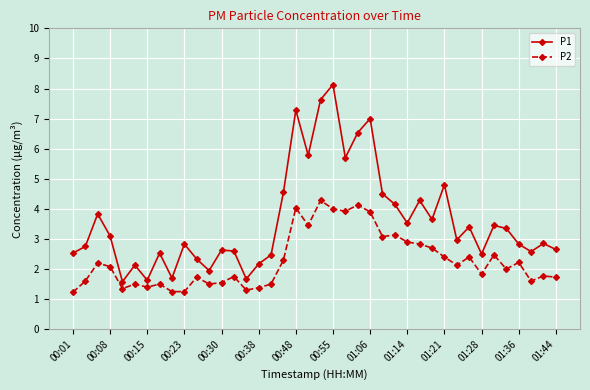

Does the chart display data point markers on the line(s)?

Yes